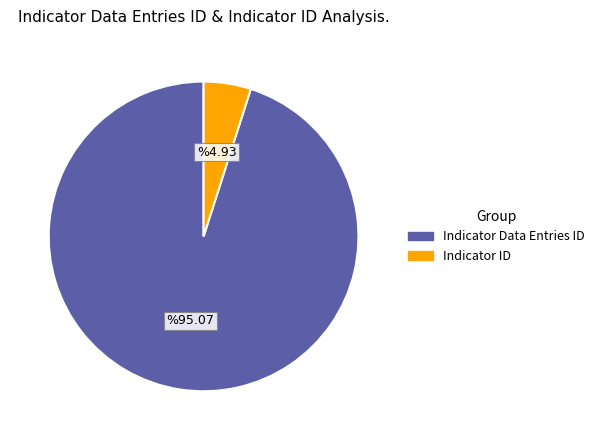

Rank the categories by value from highest to lowest.

Indicator Data Entries ID, Indicator ID